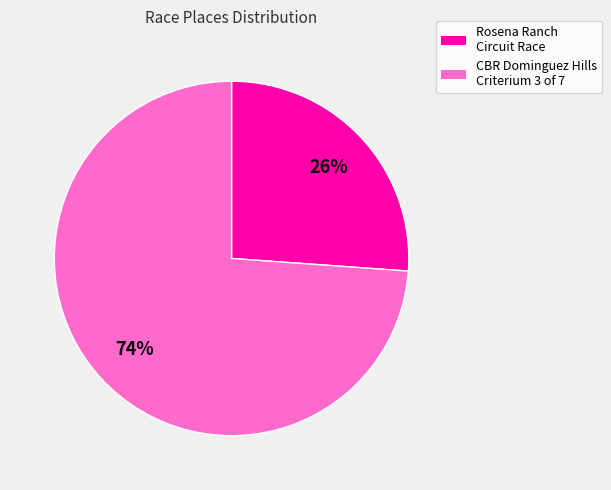

Which category accounts for the majority?

CBR Dominguez Hills Criterium 3 of 7